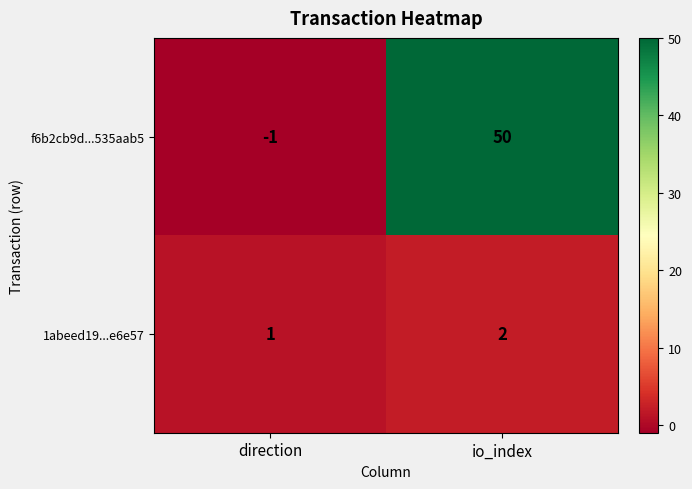

The 1abeed19...e6e57 series shows 2 at io_index. True or false?

True